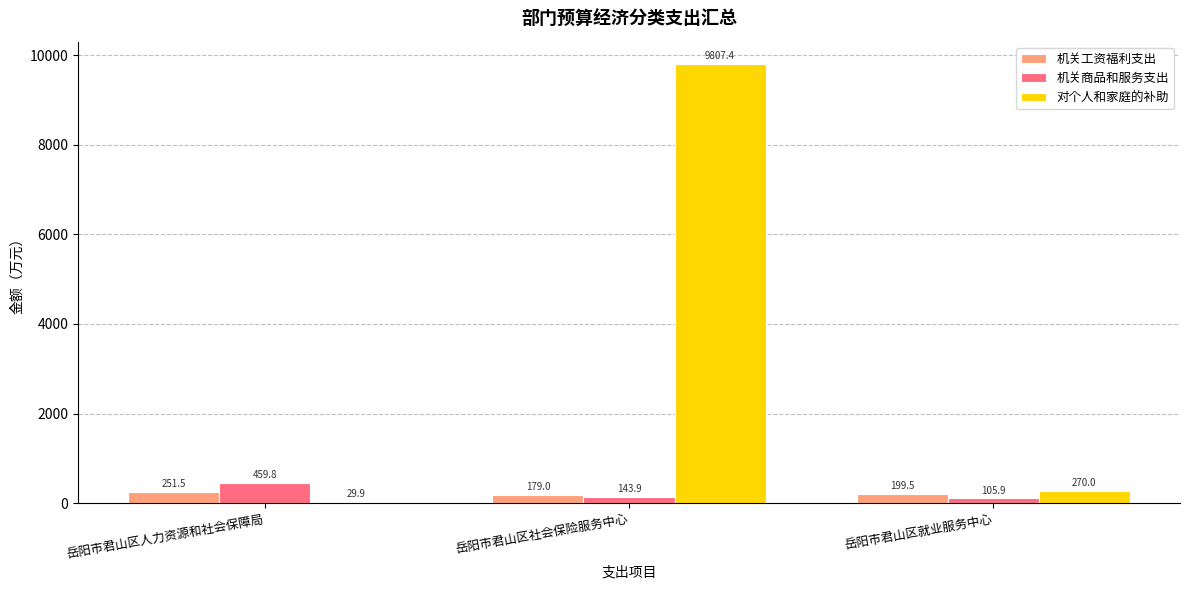

Reading left to right, what are all the values shown in this chart?

机关工资福利支出: 岳阳市君山区人力资源和社会保障局=251.5	岳阳市君山区社会保险服务中心=179.0	岳阳市君山区就业服务中心=199.5
机关商品和服务支出: 岳阳市君山区人力资源和社会保障局=459.8	岳阳市君山区社会保险服务中心=143.9	岳阳市君山区就业服务中心=105.9
对个人和家庭的补助: 岳阳市君山区人力资源和社会保障局=29.9	岳阳市君山区社会保险服务中心=9807.4	岳阳市君山区就业服务中心=270.0